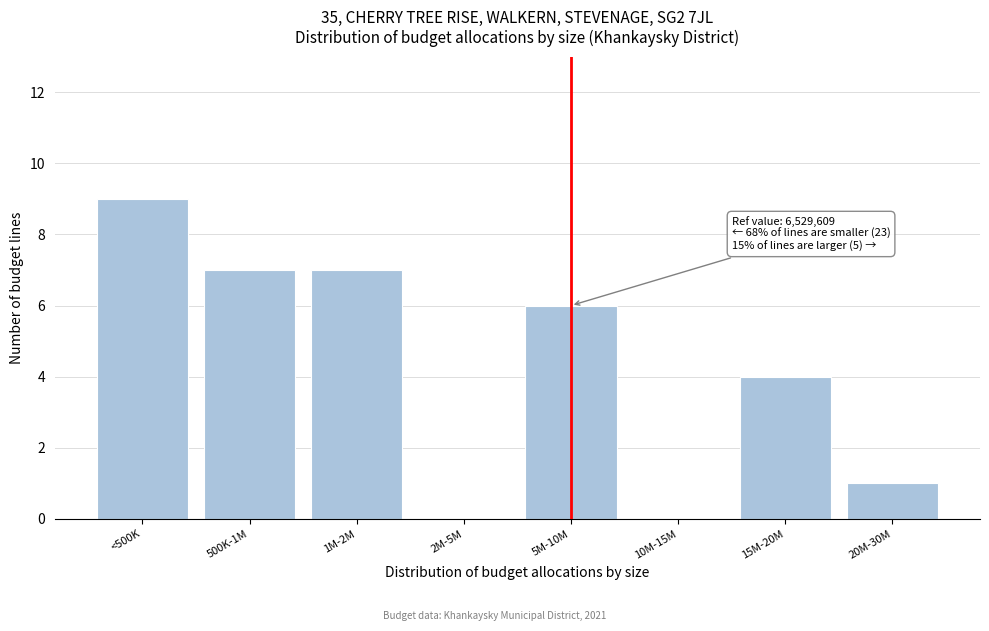

Reading left to right, extract all data points from this chart.

<500K=9	500K-1M=7	1M-2M=7	2M-5M=0	5M-10M=6	10M-15M=0	15M-20M=4	20M-30M=1